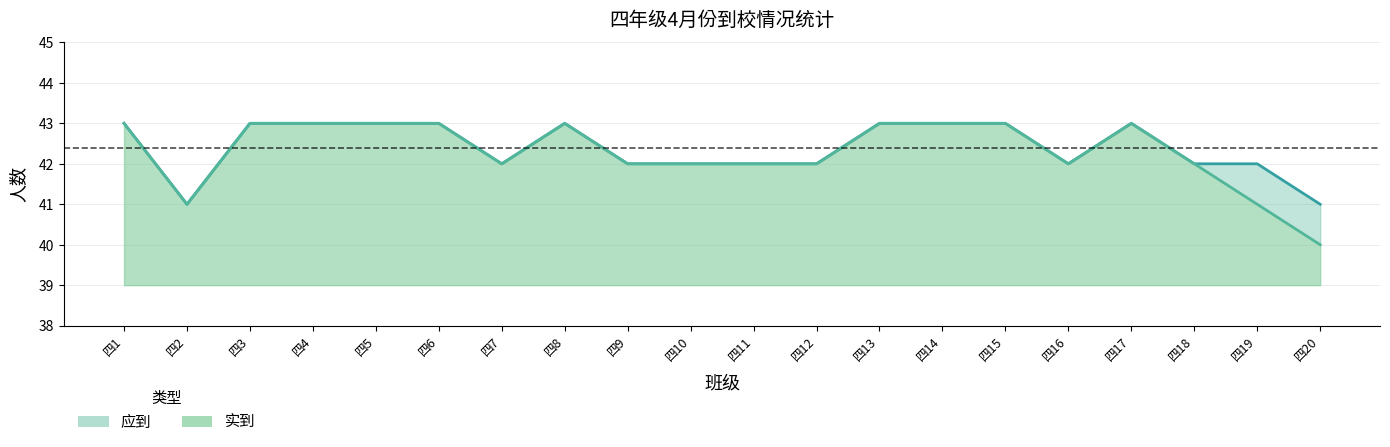

Which series changed the most between 四5 and 四11?

应到